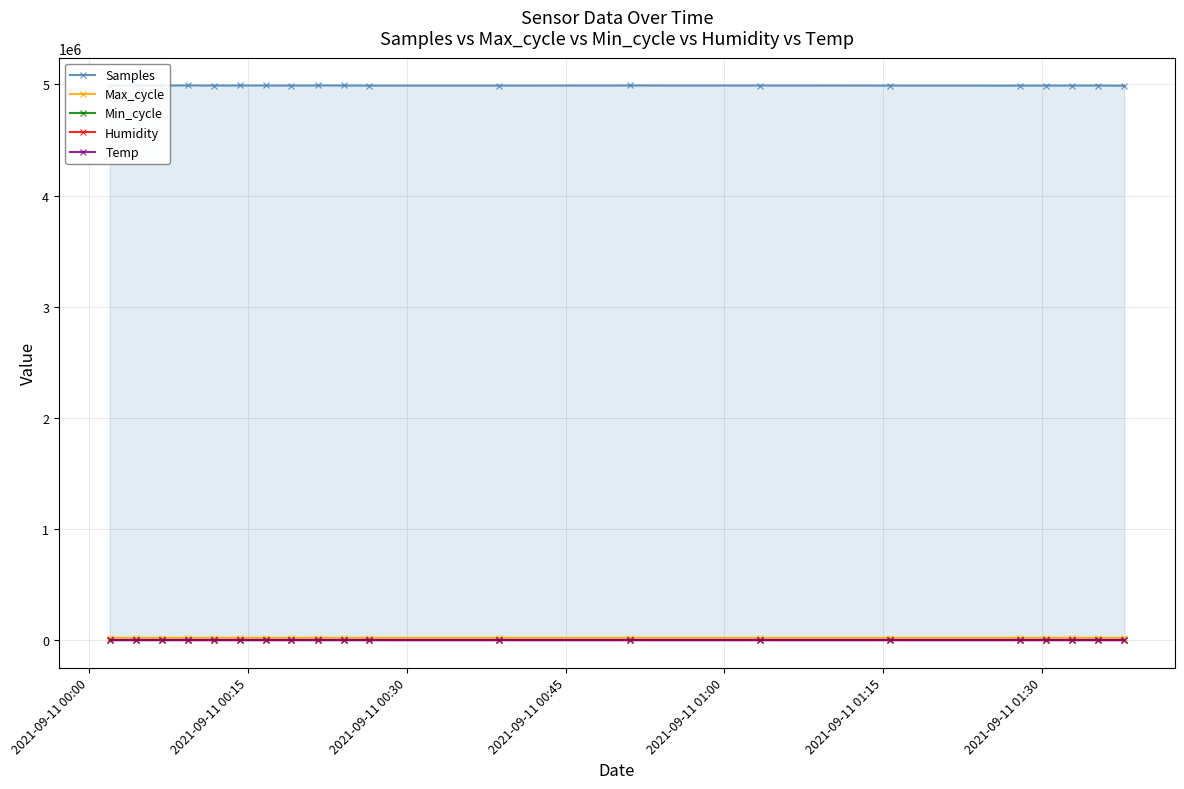

True or false: Max_cycle has more than 0 interior local peaks.

True